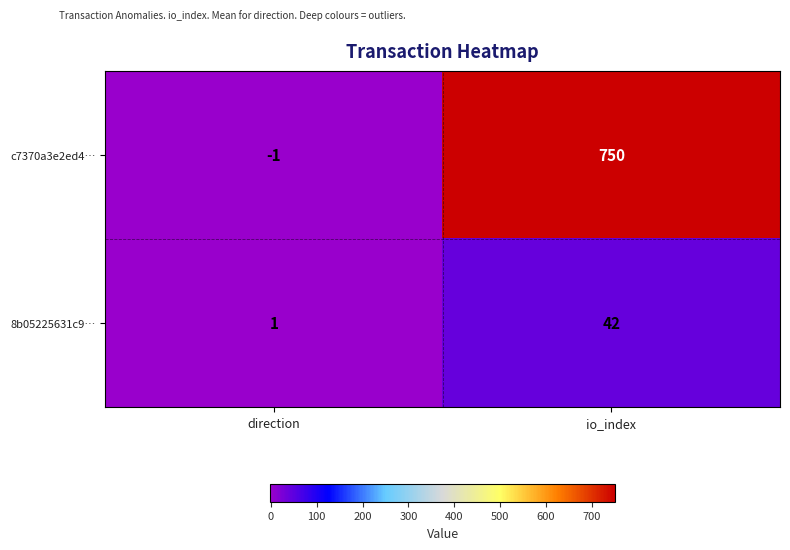

What is the maximum value for c7370a3e2ed4…?

750